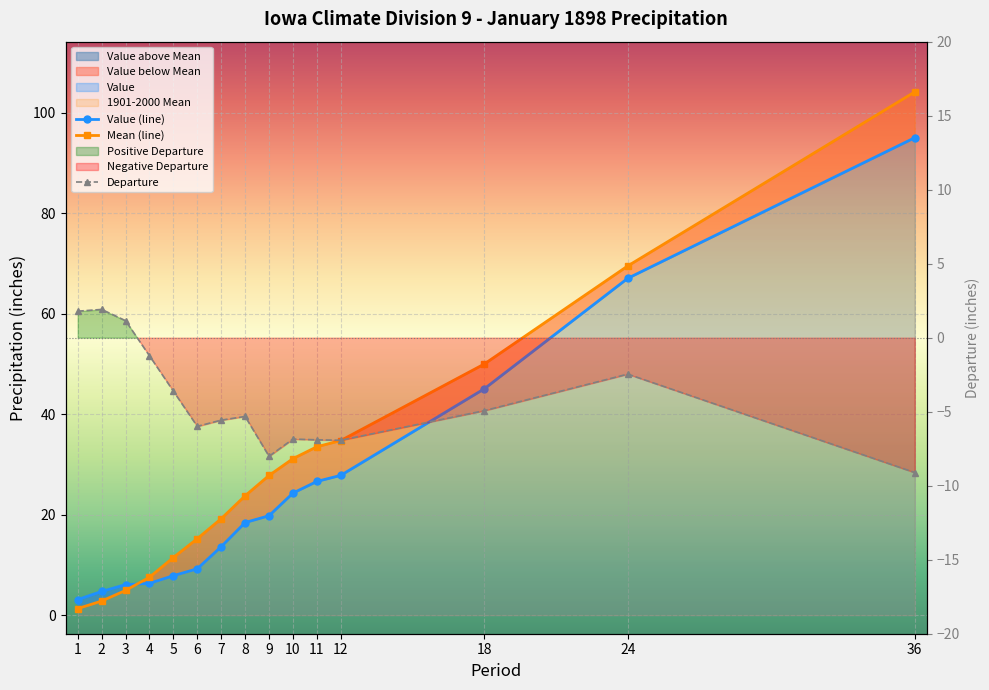

What is the value of the 1901-2000 Mean point at the 5th from the left?

11.5